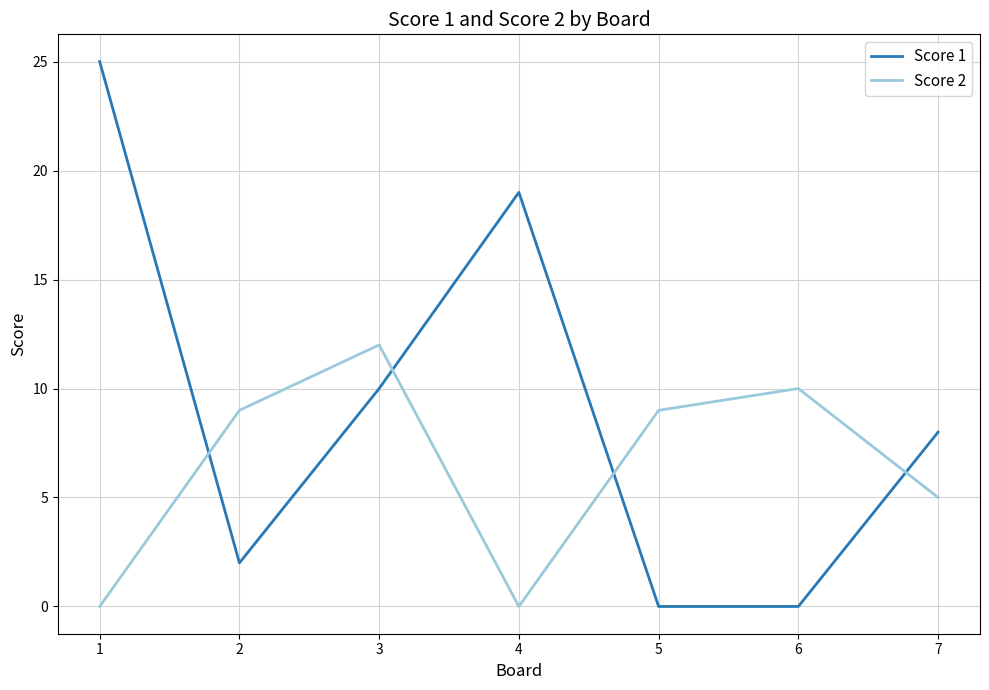

What is the maximum value for Score 2?

12